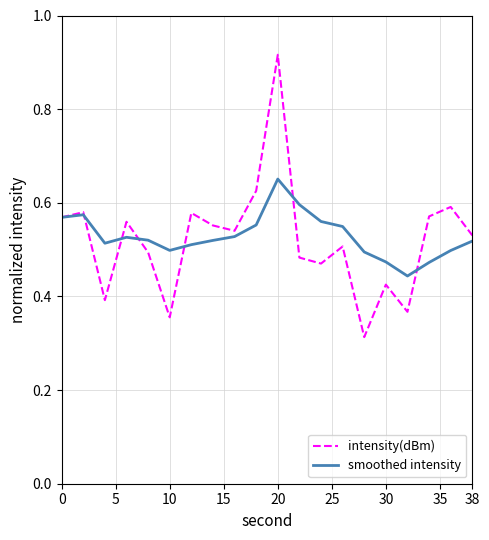

Which series has the widest spread of values?

intensity(dBm)